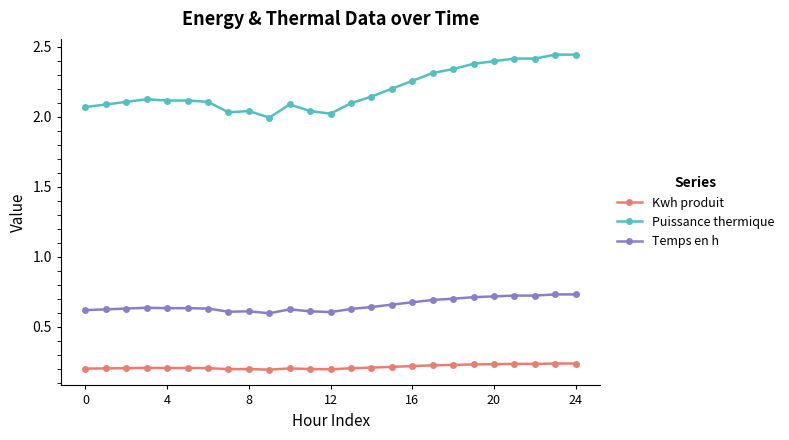

Rank the series by their average value, from highest to lowest.

Puissance thermique, Temps en h, Kwh produit